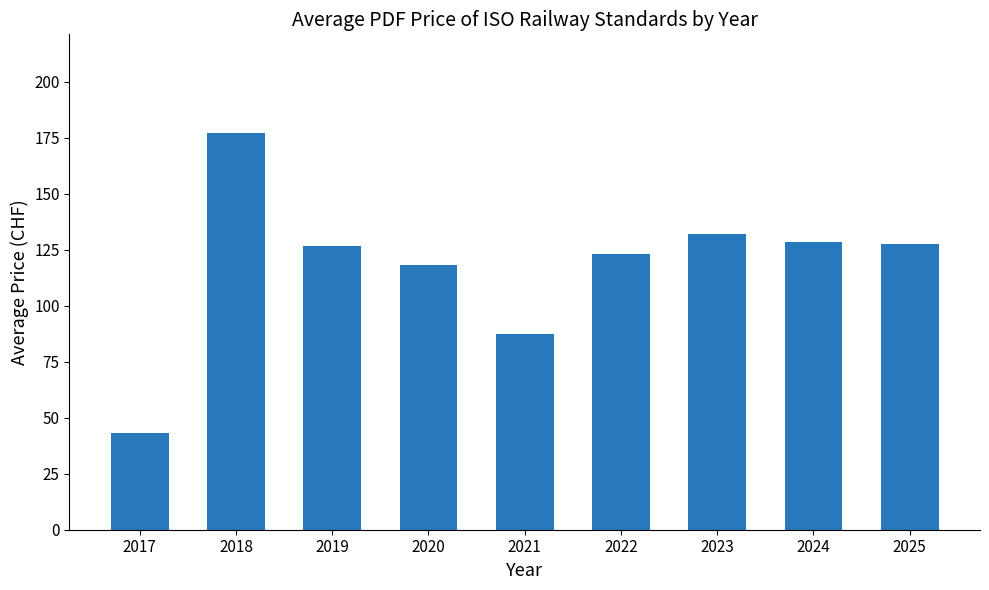

The chart shows a value of 132.0 at 2023. True or false?

True